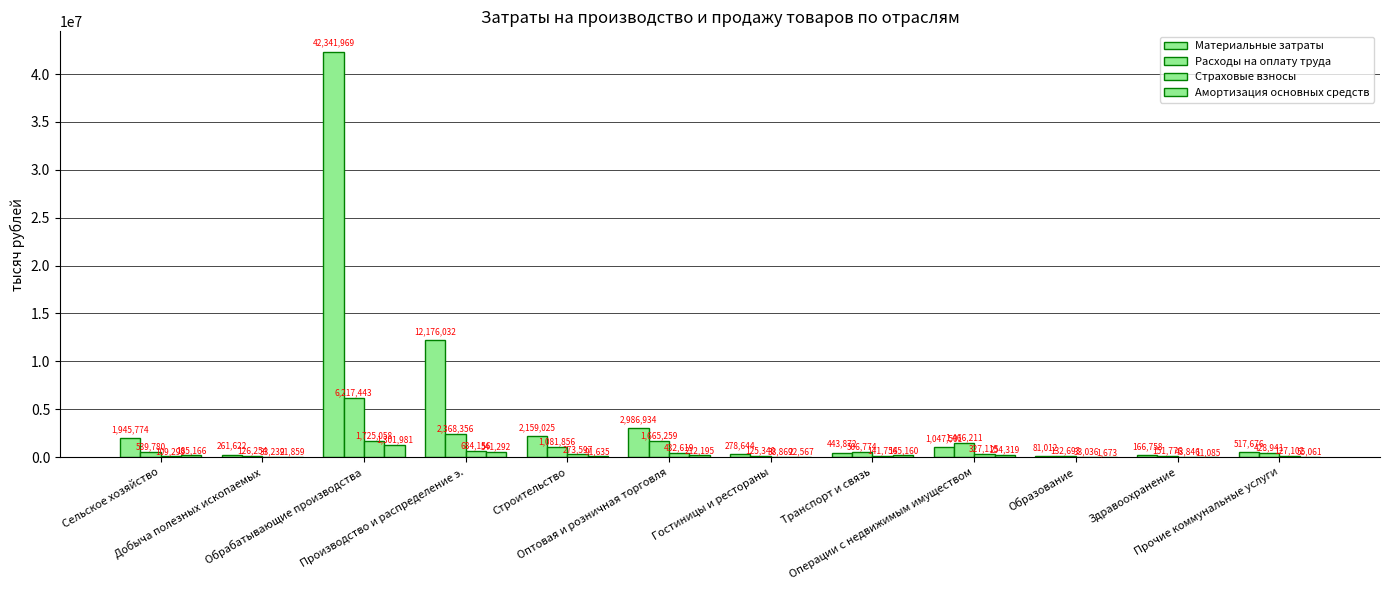

Are the bars grouped side by side (vs. stacked)?

Yes